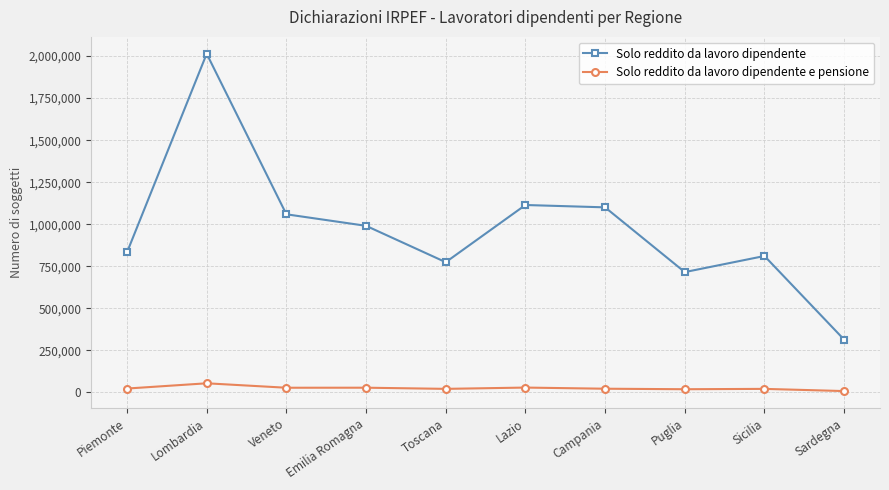

What is the difference between the maximum and minimum values in the Solo reddito da lavoro dipendente e pensione series?

46215